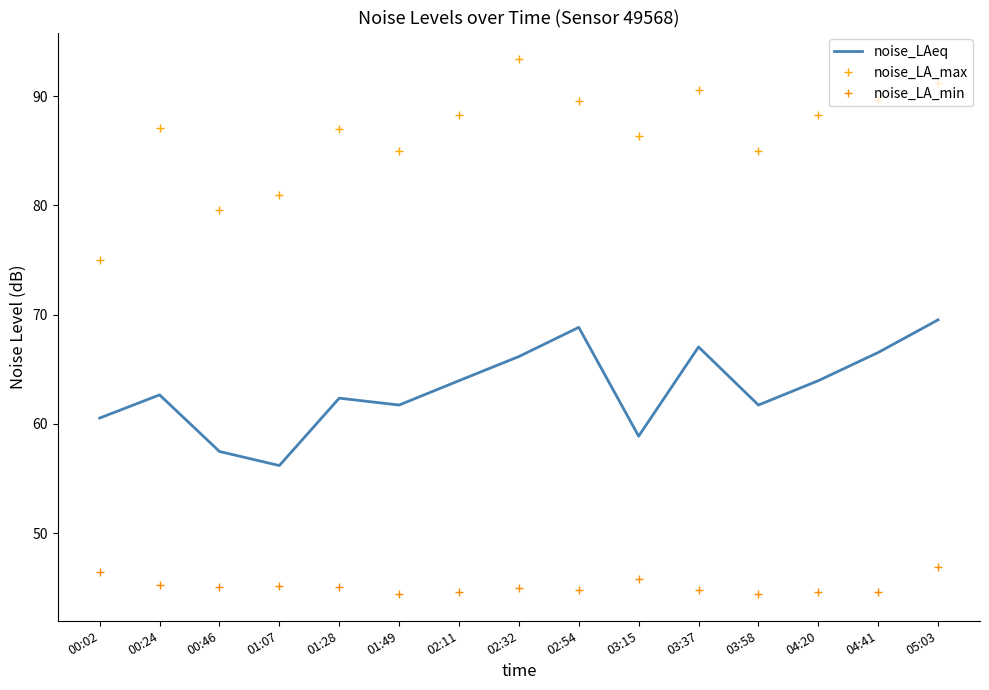

What is the greatest value displayed?

93.4